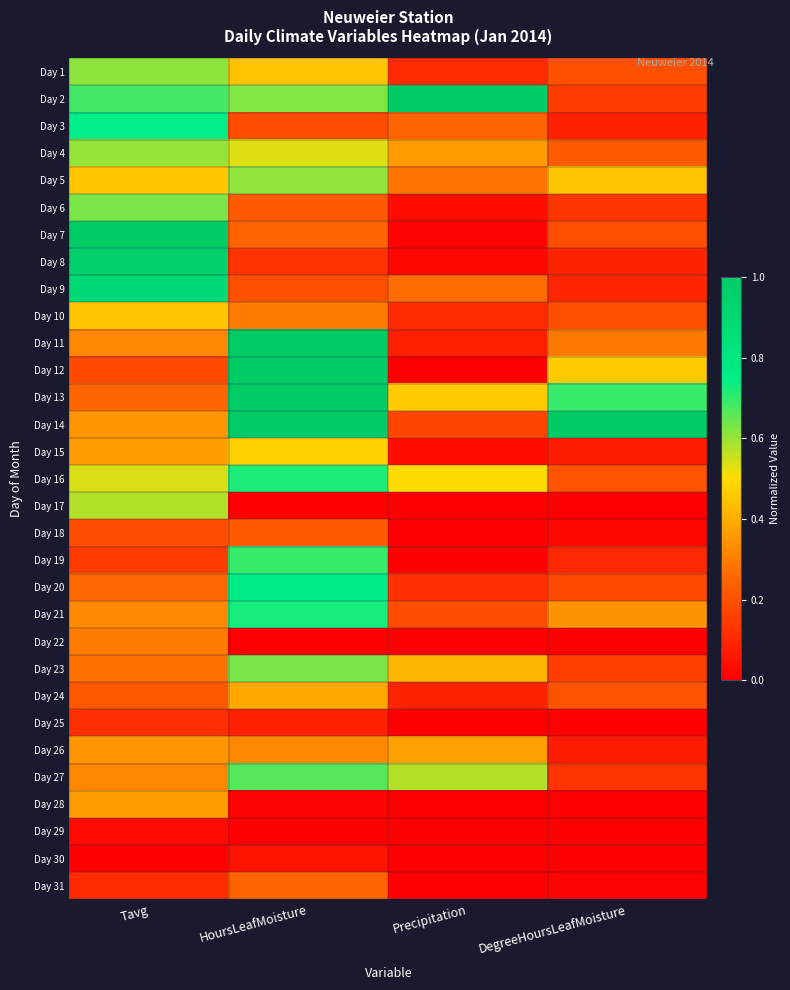

Count the number of categories in the chart.

4